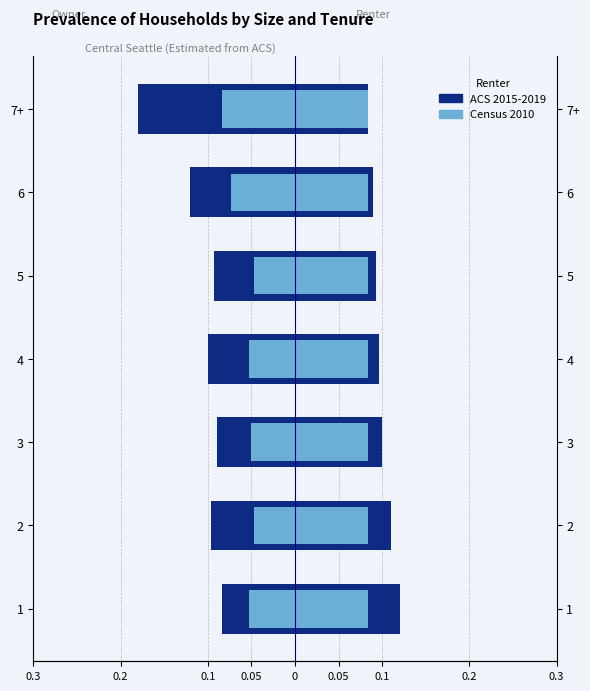

The Owner Census 2010 series shows -0.1 at 5. True or false?

False